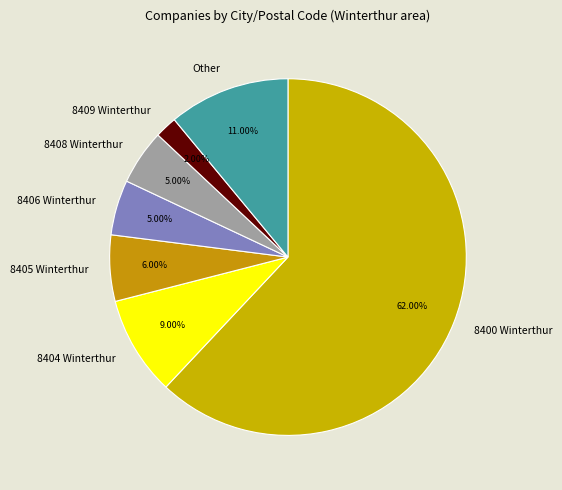

Combined, what portion of the pie is 8405 Winterthur and 8409 Winterthur?

8.0%